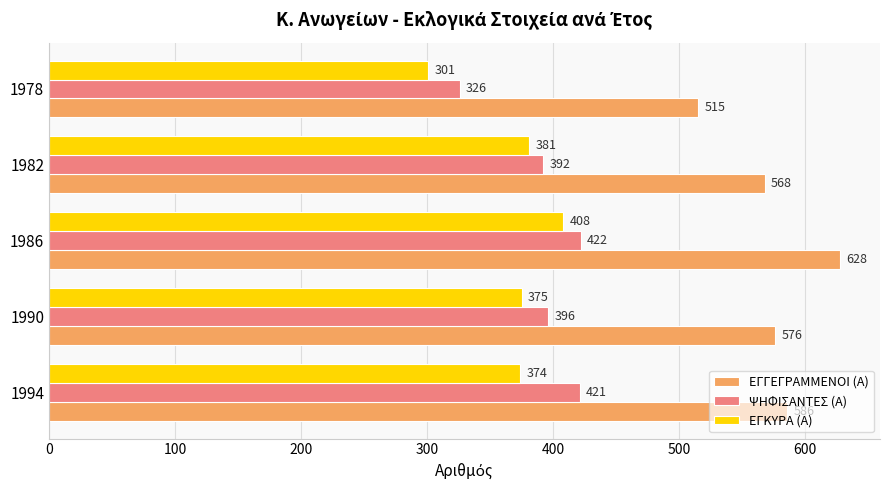

What value does the ΕΓΚΥΡΑ (Α) series have at 1994, to the nearest 5?

375